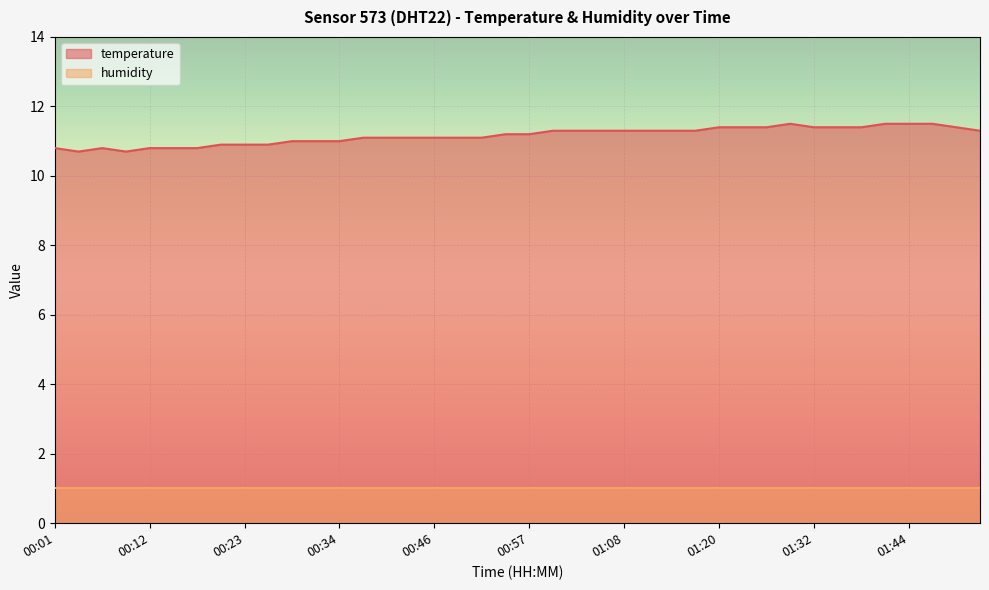

Reading left to right, list all the values displayed in this chart.

10.8	10.7	10.8	10.7	10.8	10.8	10.8	10.9	10.9	10.9	11.0	11.0	11.0	11.1	11.1	11.1	11.1	11.1	11.1	11.2	11.2	11.3	11.3	11.3	11.3	11.3	11.3	11.3	11.4	11.4	11.4	11.5	11.4	11.4	11.4	11.5	11.5	11.5	11.4	11.3